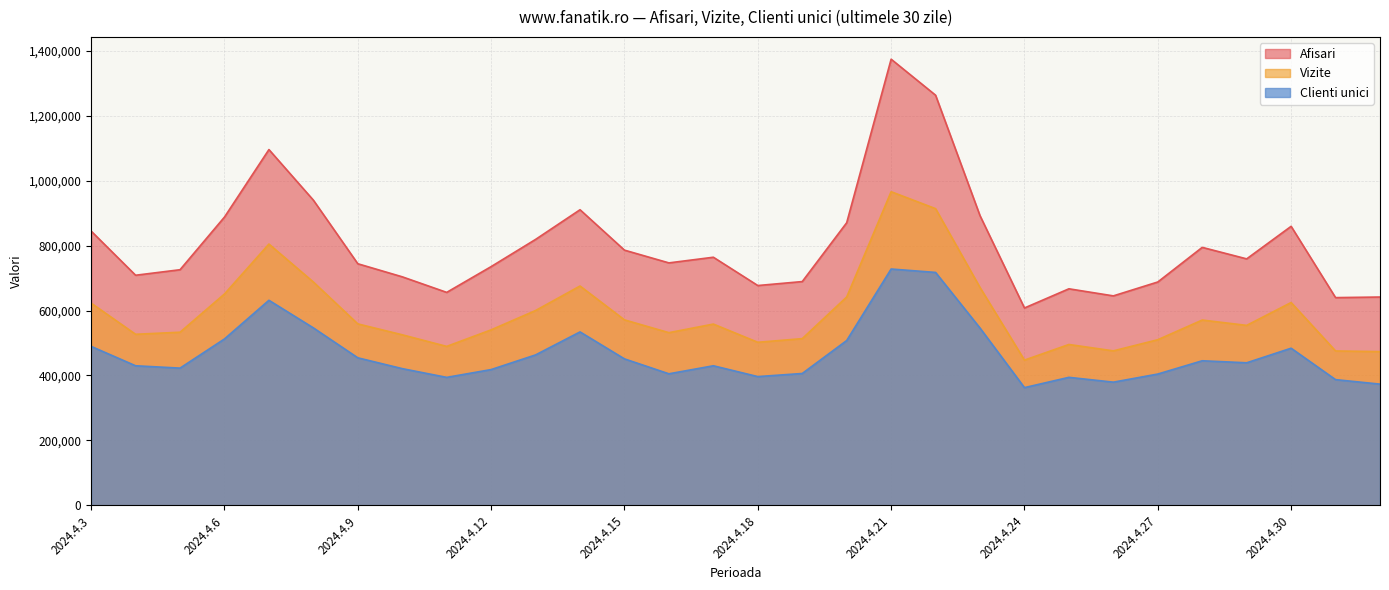

What position from the left is 2024.4.3?

1